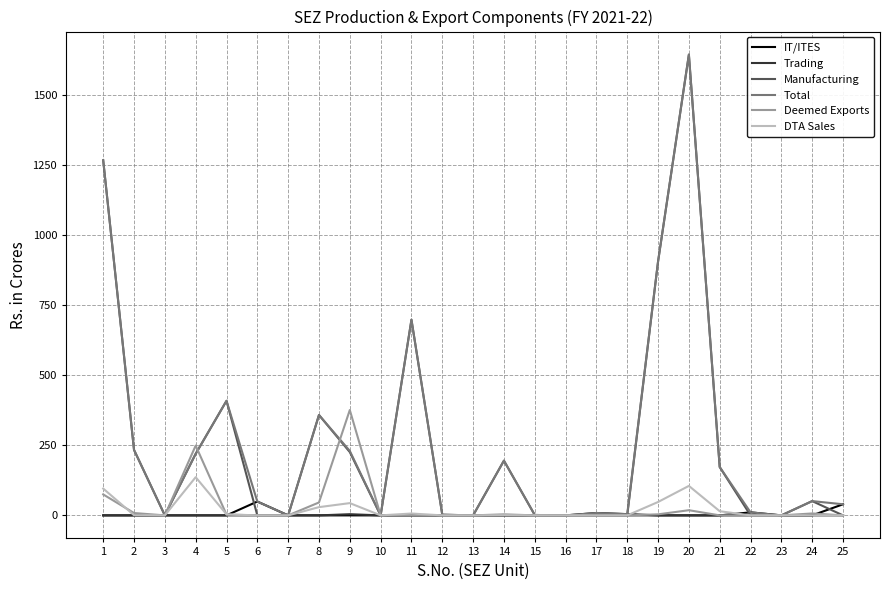

What is the maximum value for Total?

1643.4